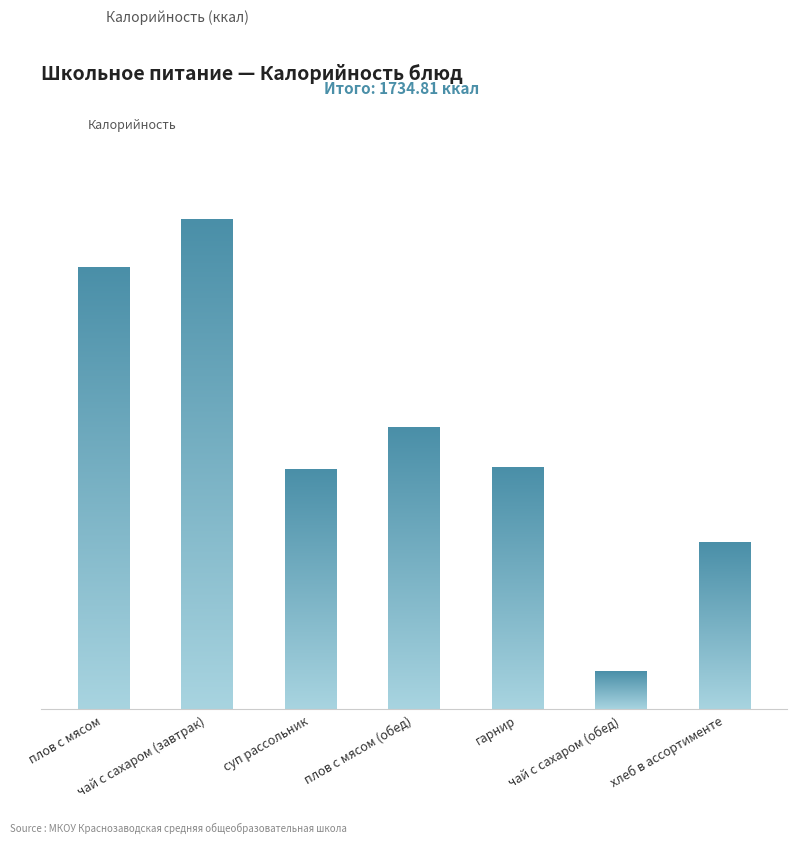

Rank the categories by value from lowest to highest.

чай с сахаром (обед), хлеб в ассортименте, суп рассольник, гарнир, плов с мясом (обед), плов с мясом, чай с сахаром (завтрак)